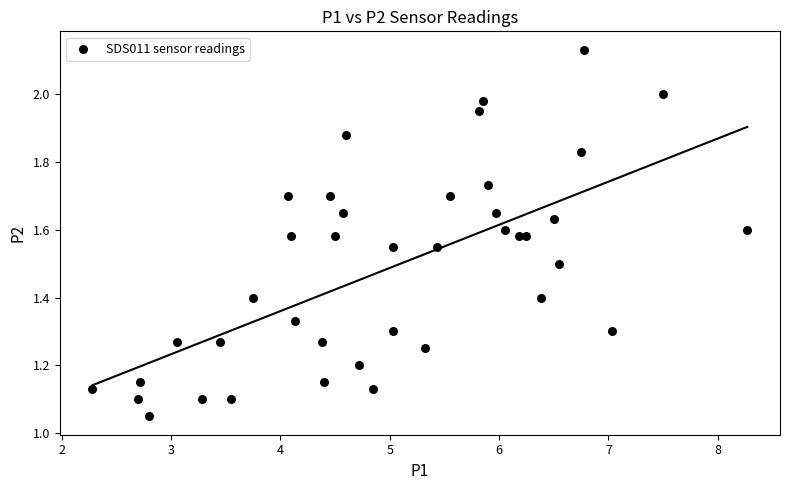

What is the range of X values (max minus min)?

6.0